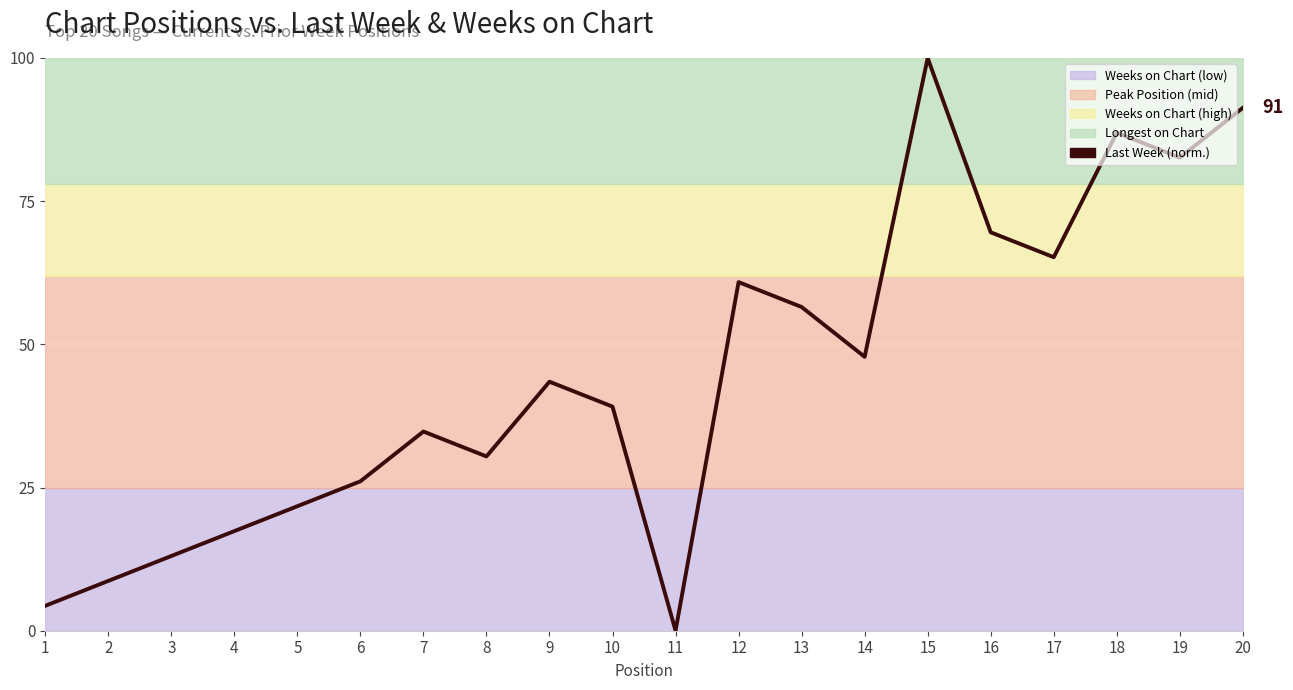

Reading right to left, extract all data points from this chart.

20=91.3	19=82.6	18=87.0	17=65.2	16=69.6	15=100.0	14=47.8	13=56.5	12=60.9	11=0.0	10=39.1	9=43.5	8=30.4	7=34.8	6=26.1	5=21.7	4=17.4	3=13.0	2=8.7	1=4.3